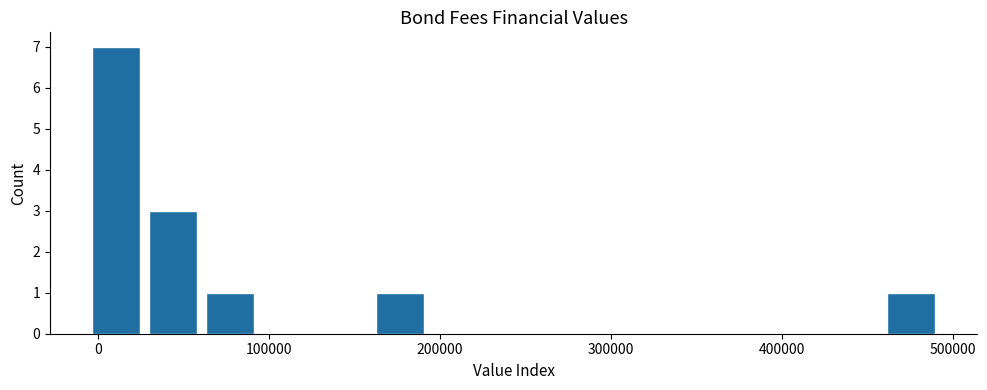

Read against the x-axis, roughly where is the centre of the tallest bar?

10000